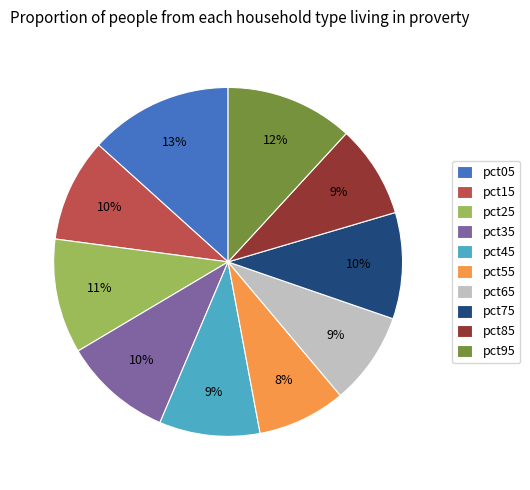

Does pct95 represent more than half of the total?

No